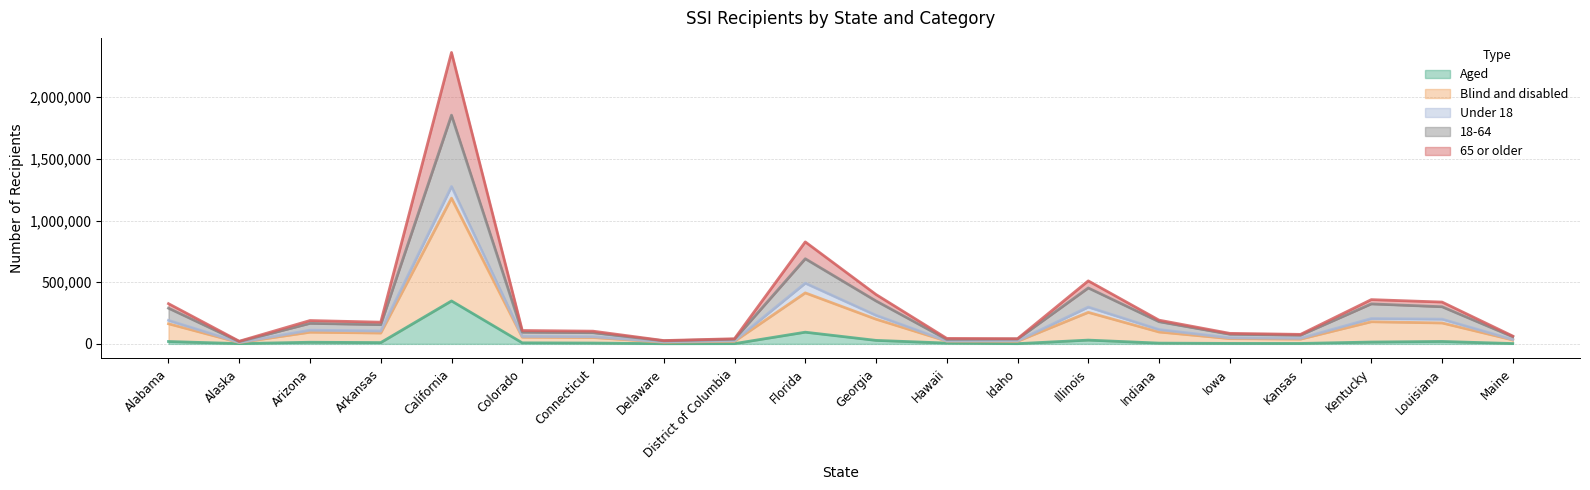

How many interior local peaks does the 65 or older series have?

5